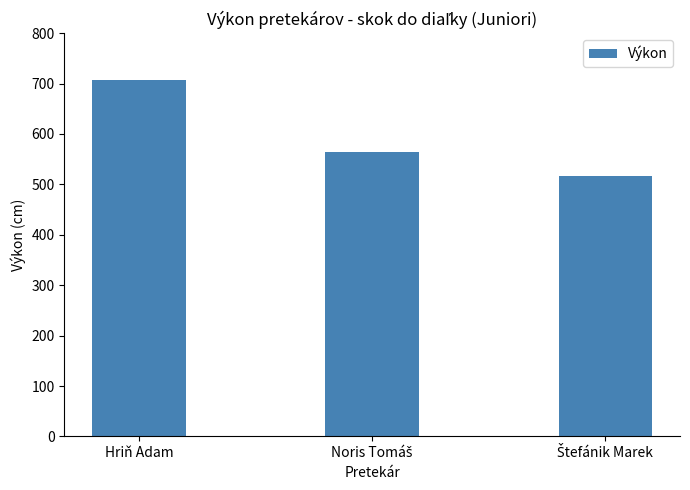

Read the value at Hriň Adam, to the nearest 5.

705